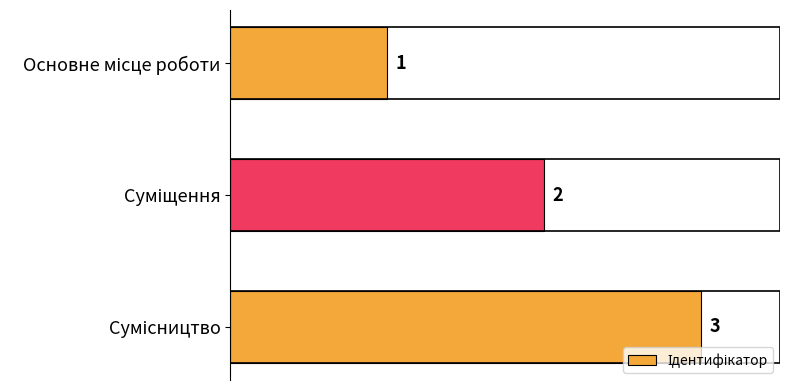

What is the greatest value displayed?

3